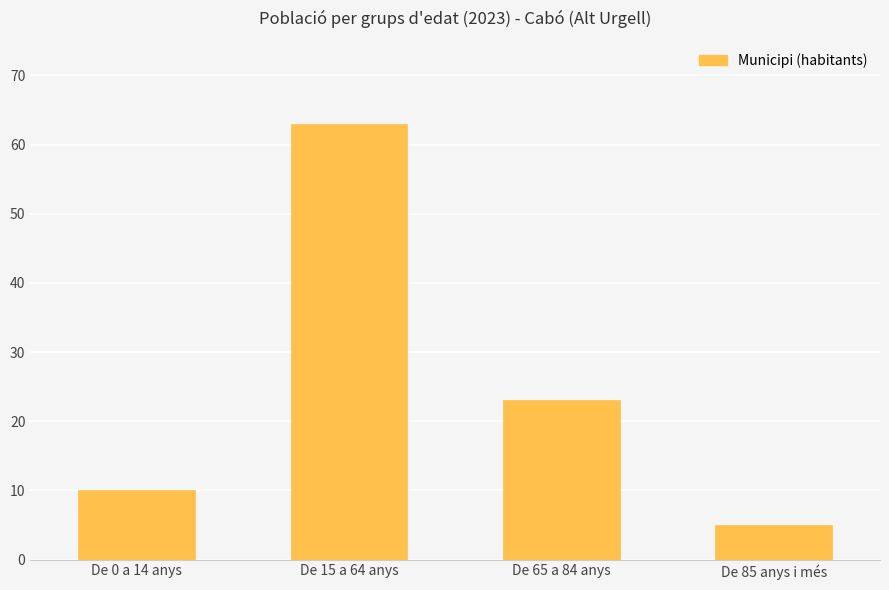

Where is the data nearest to the value 34?

De 65 a 84 anys